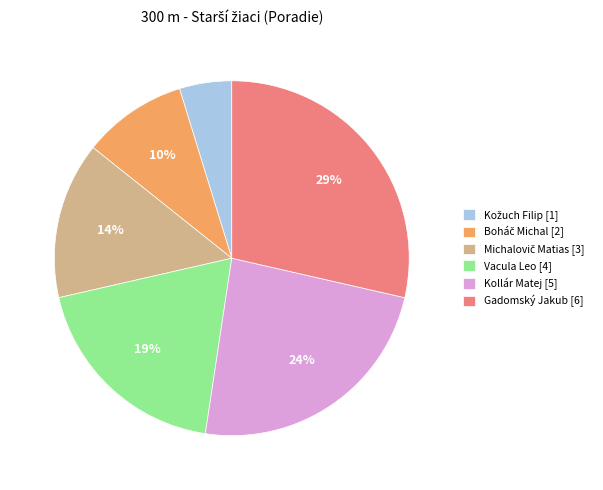

Is Vacula Leo the majority of the pie?

No